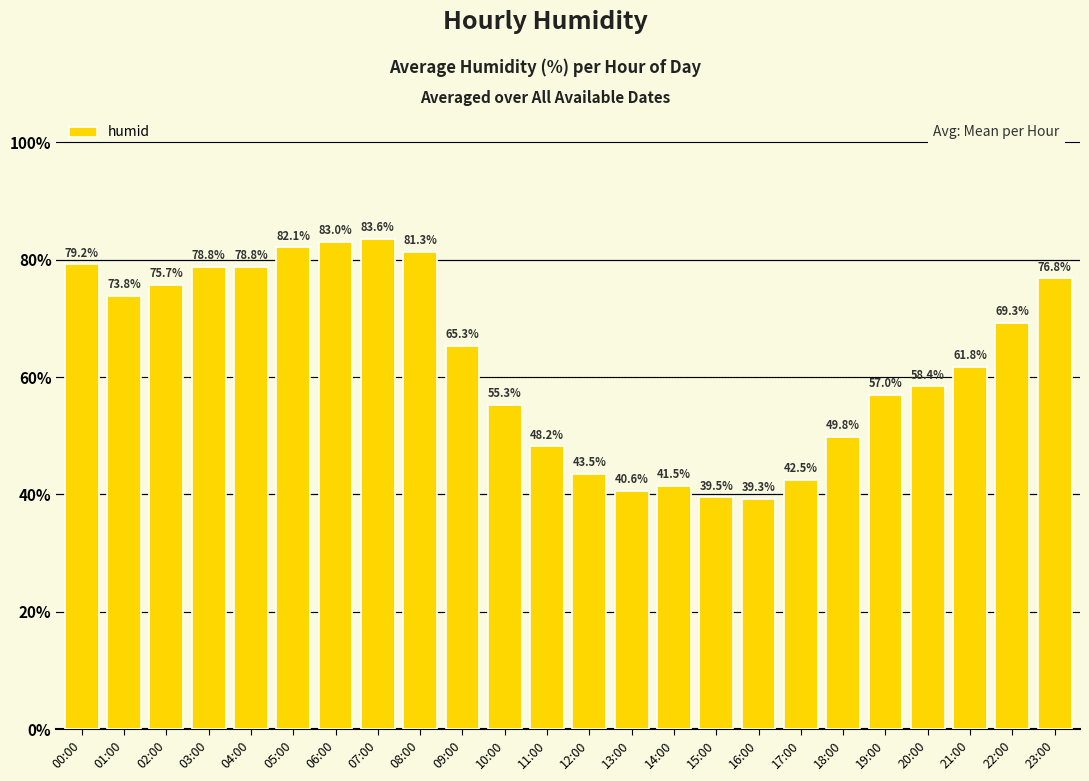

Where is the data nearest to the value 61?

21:00